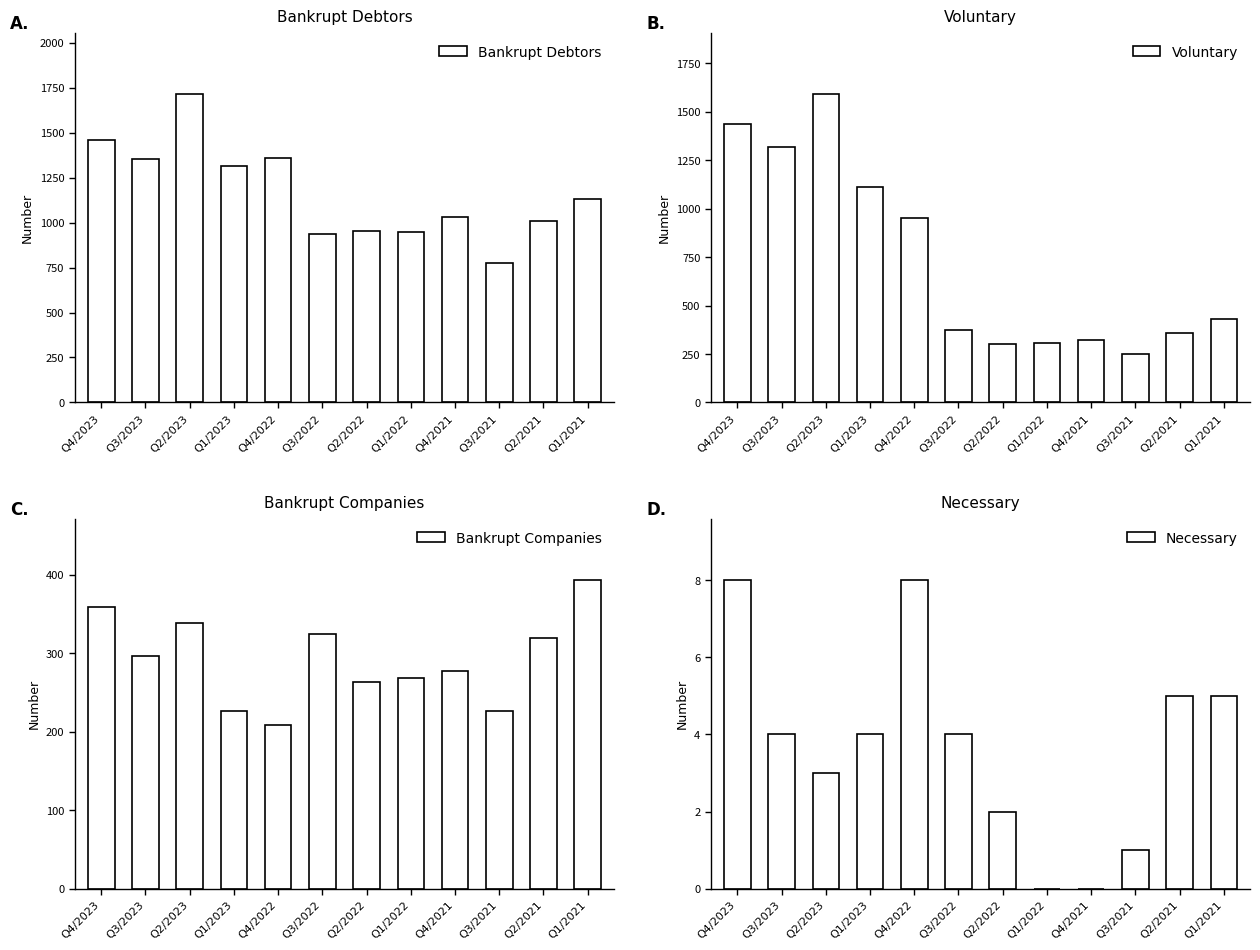

What position from the left is Q1/2023?

4